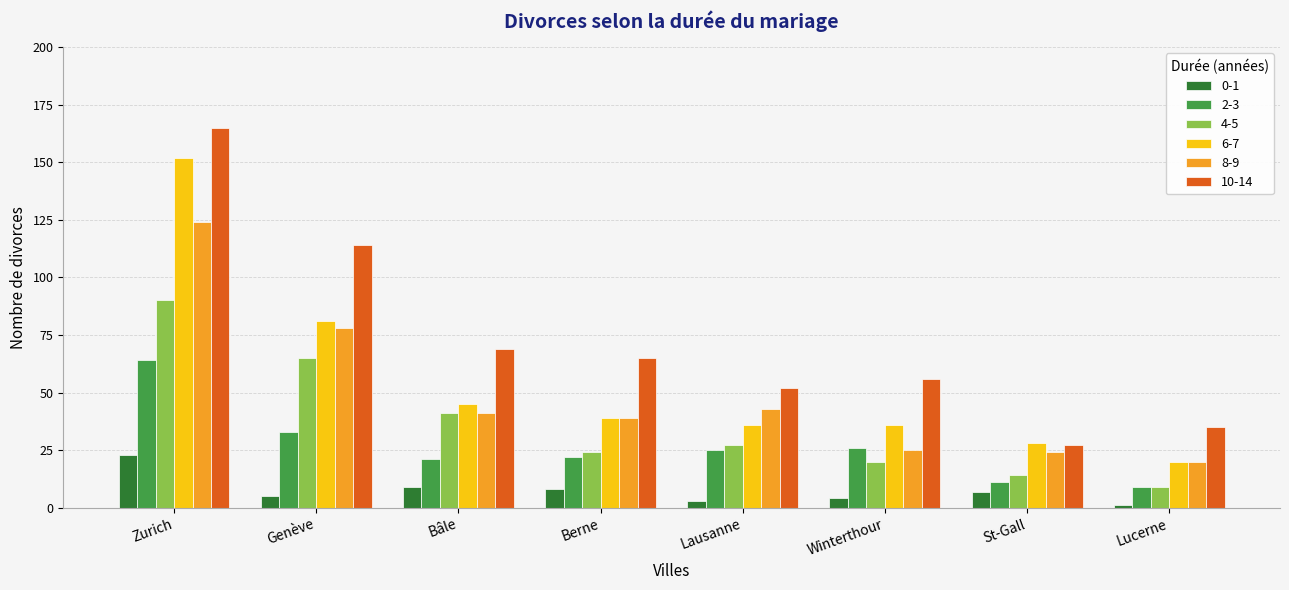

What are all the series names shown in the legend?

0-1, 2-3, 4-5, 6-7, 8-9, 10-14